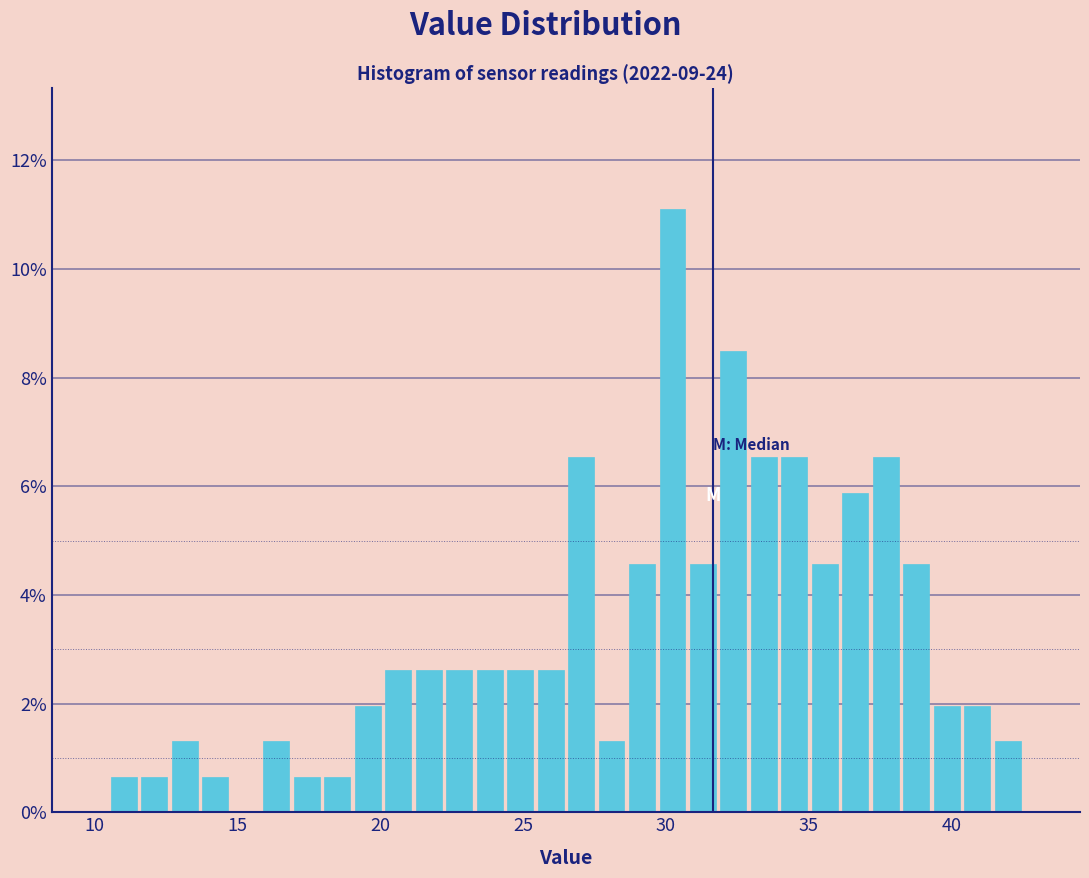

Read against the x-axis, roughly where is the centre of the tallest bar?

30.0